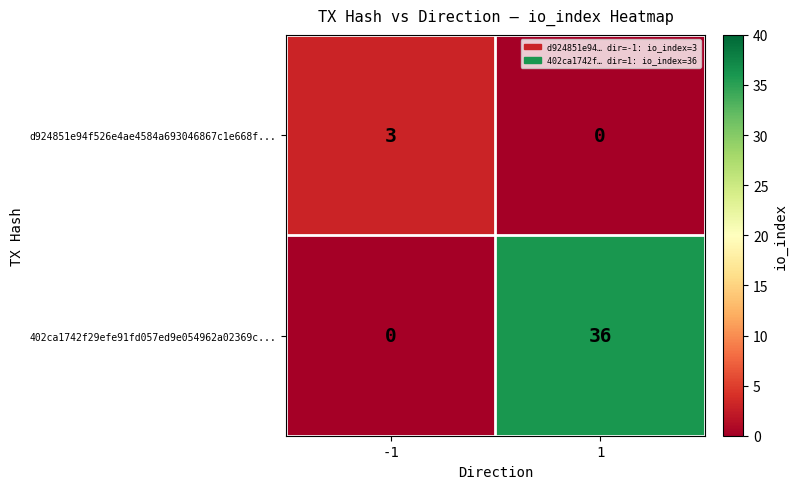

What is the spread (max minus min) of values at 1?

36